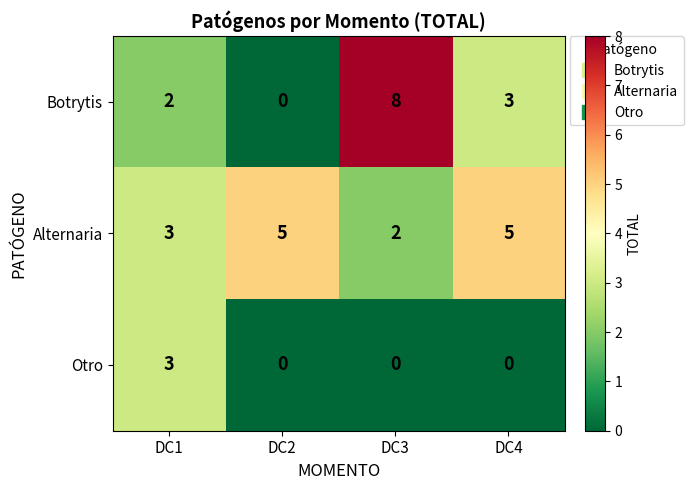

How many categories are shown in the chart?

4